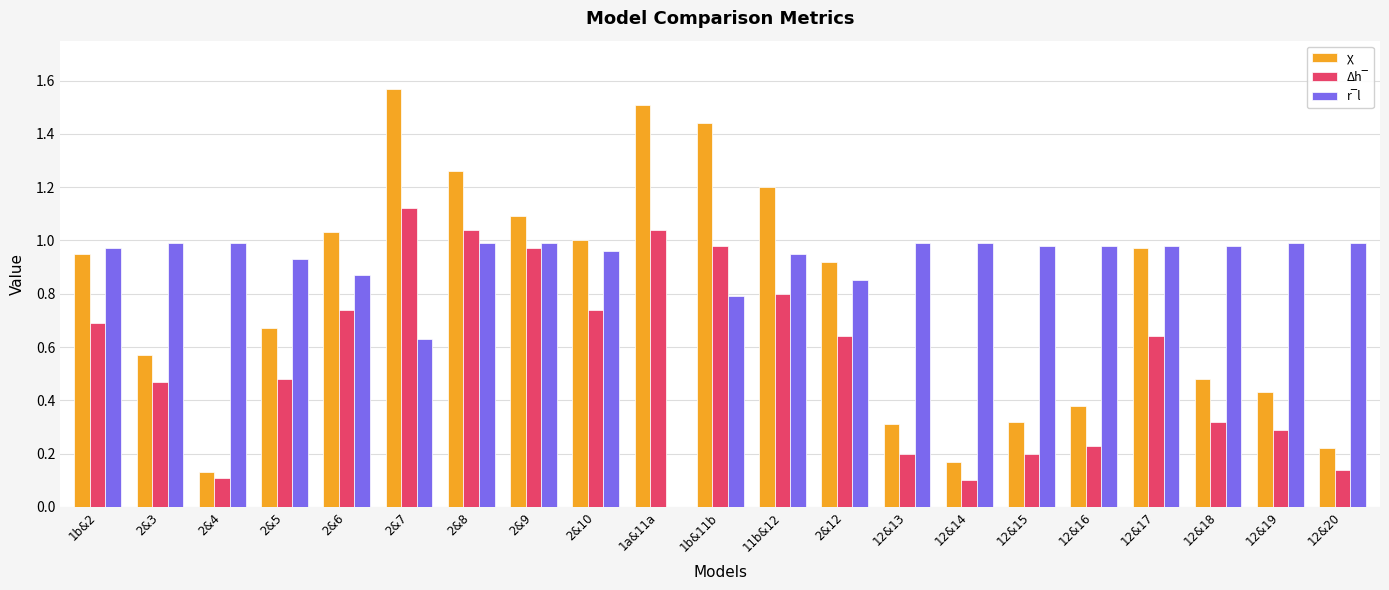

Which category has the highest value across all series?

2&7